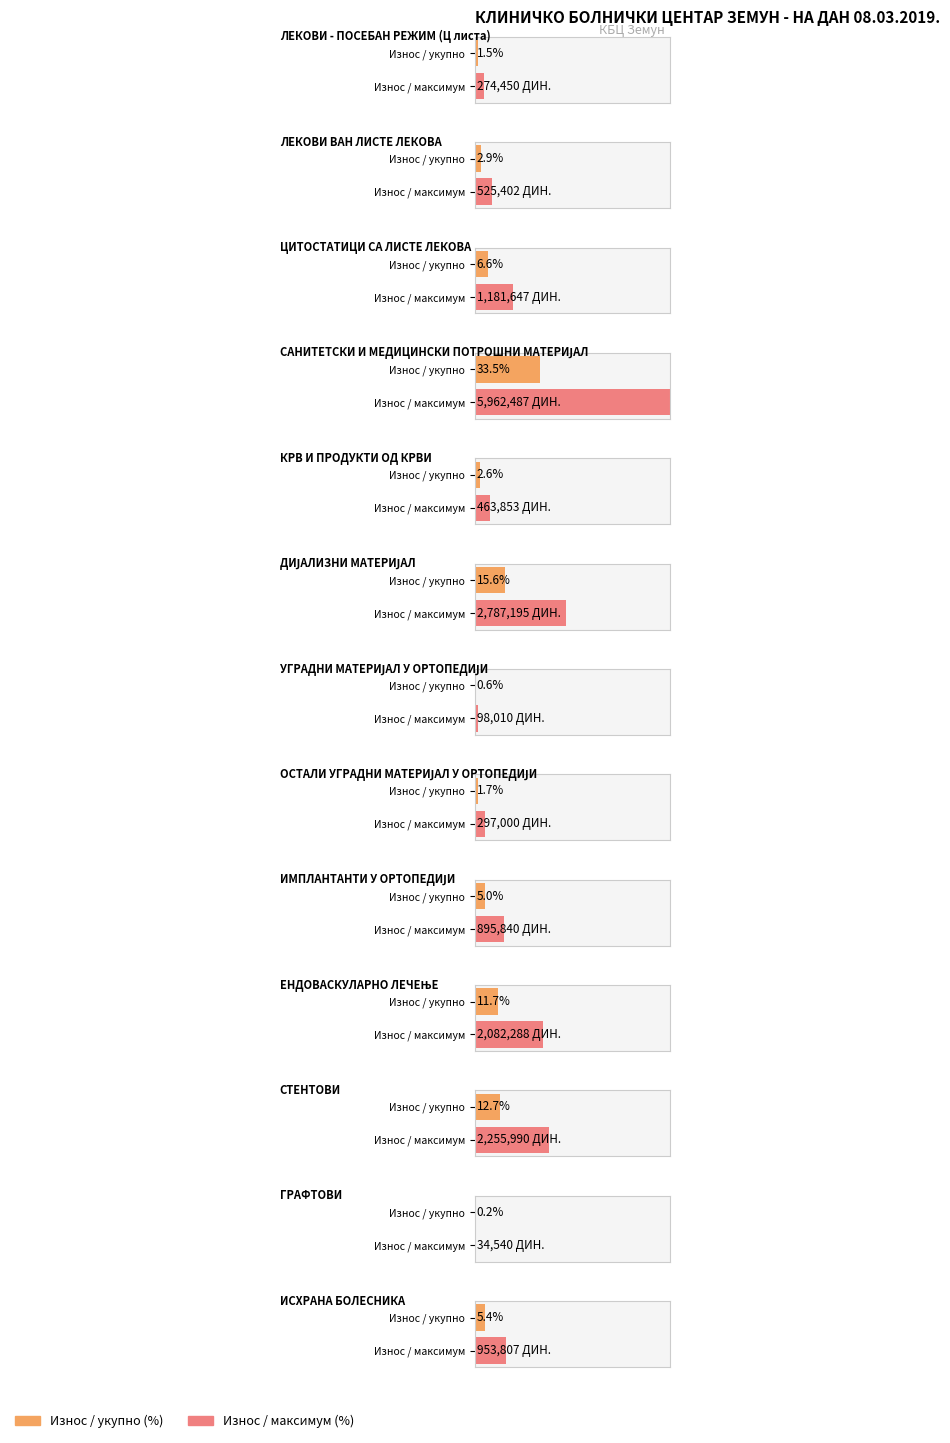

What is the sum of the values at СТЕНТОВИ and ЦИТОСТАТИЦИ СА ЛИСТЕ ЛЕКОВА?

3437636.5